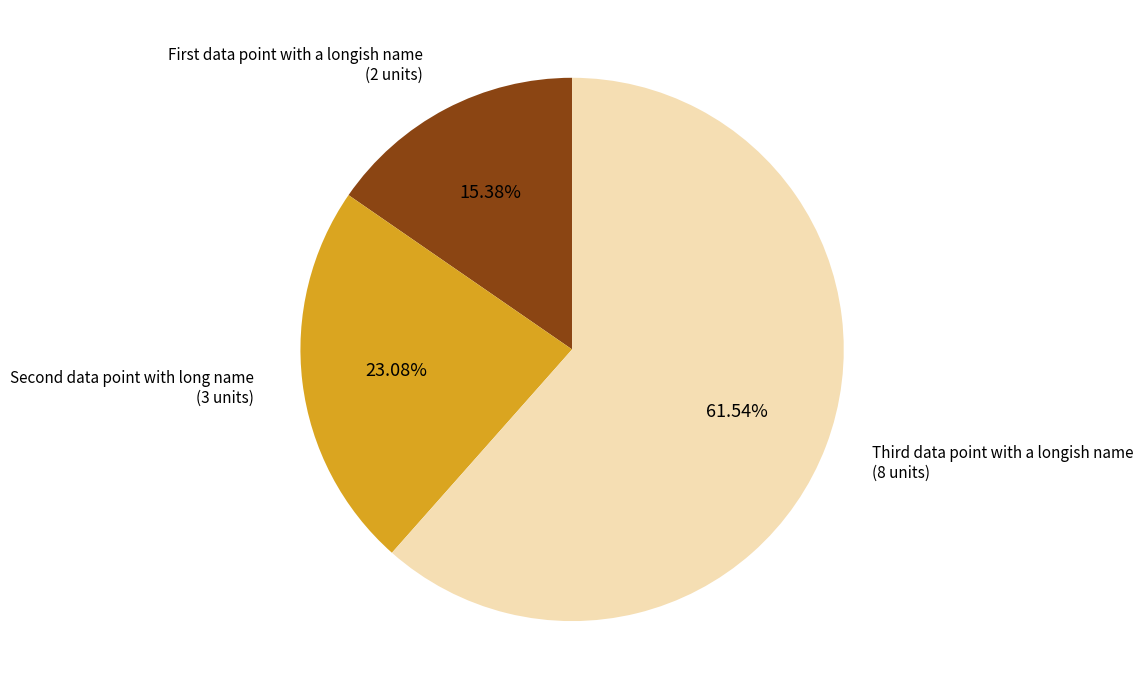

Count the number of slices in the pie.

3